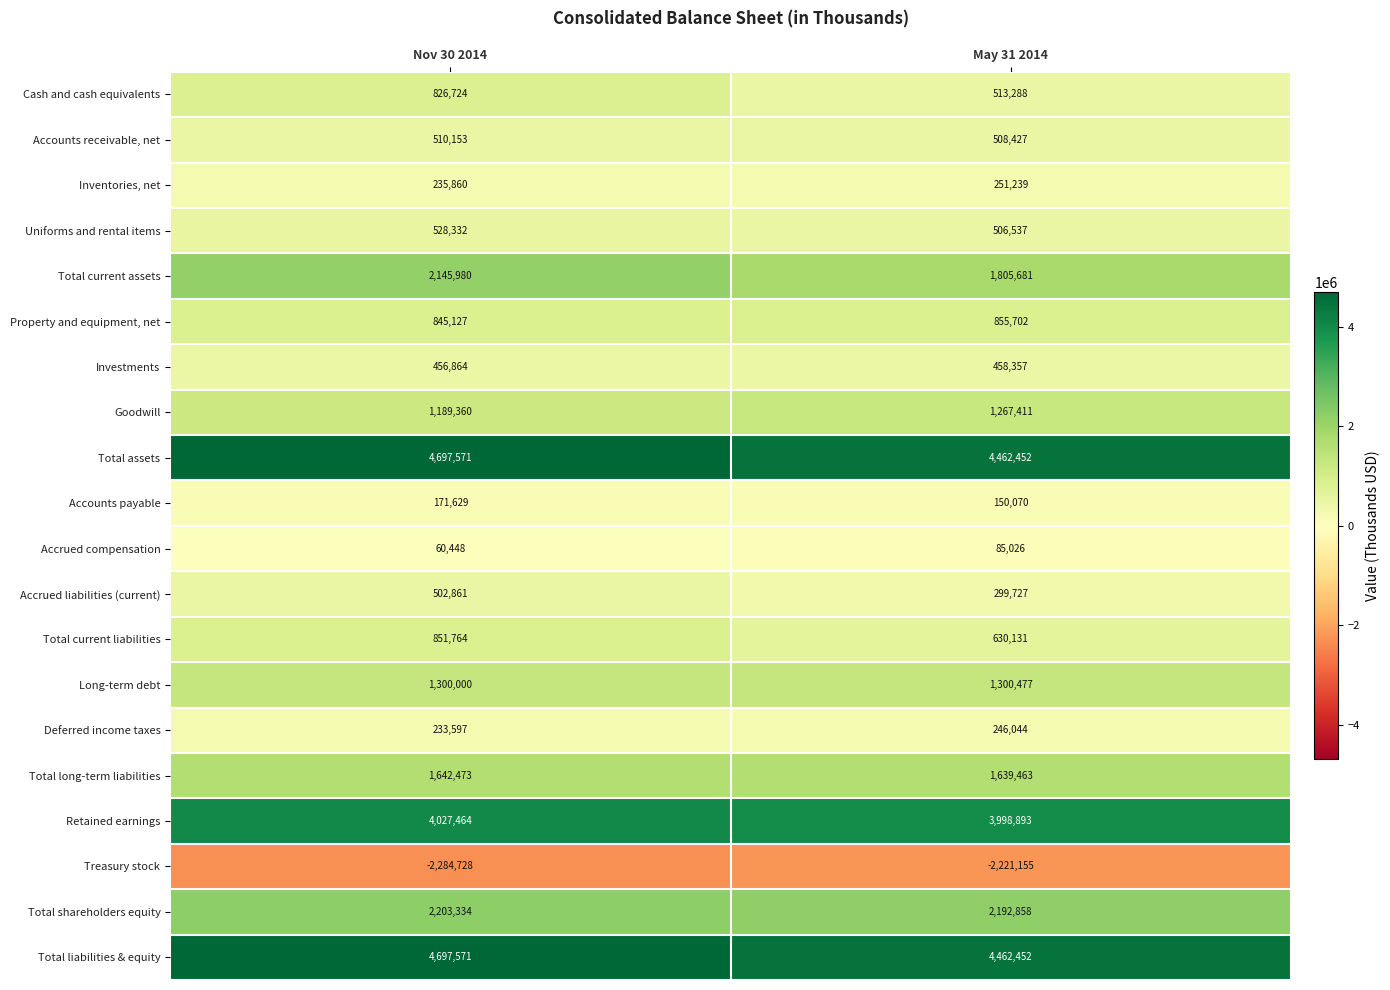

What is the maximum value for Total long-term liabilities?

1642473